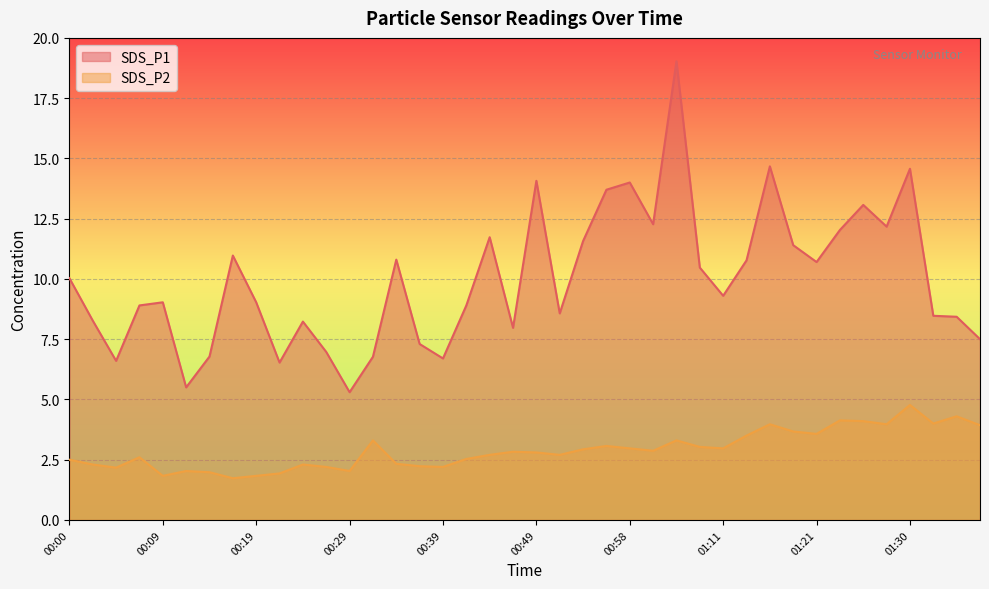

How many interior local peaks does the SDS_P1 series have?

11